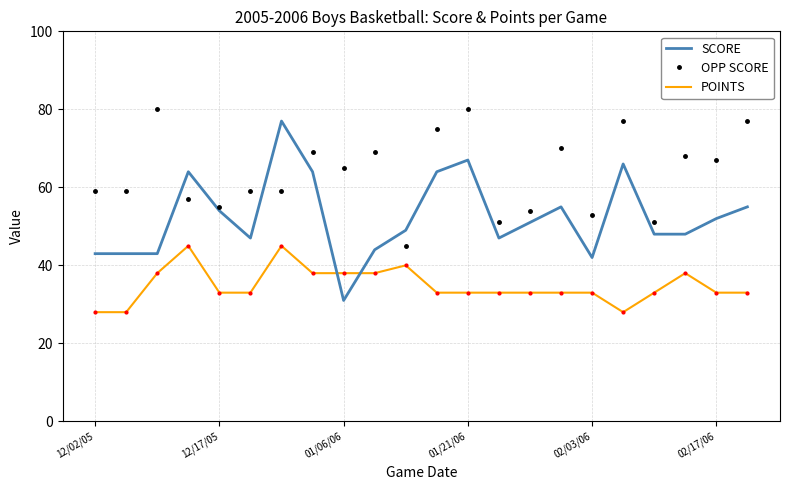

Which series has the widest spread of values?

SCORE